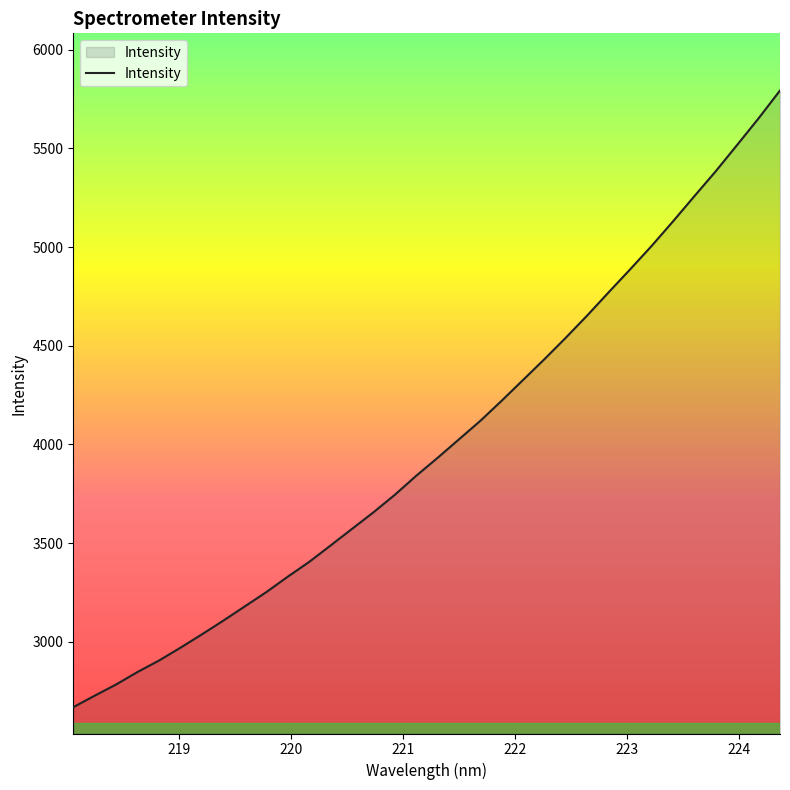

How many values are below 3932?

17